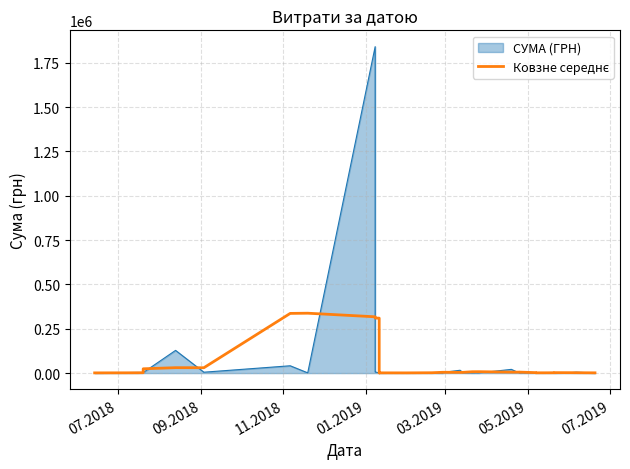

What is the value of the 26th point from the left?

4207.6